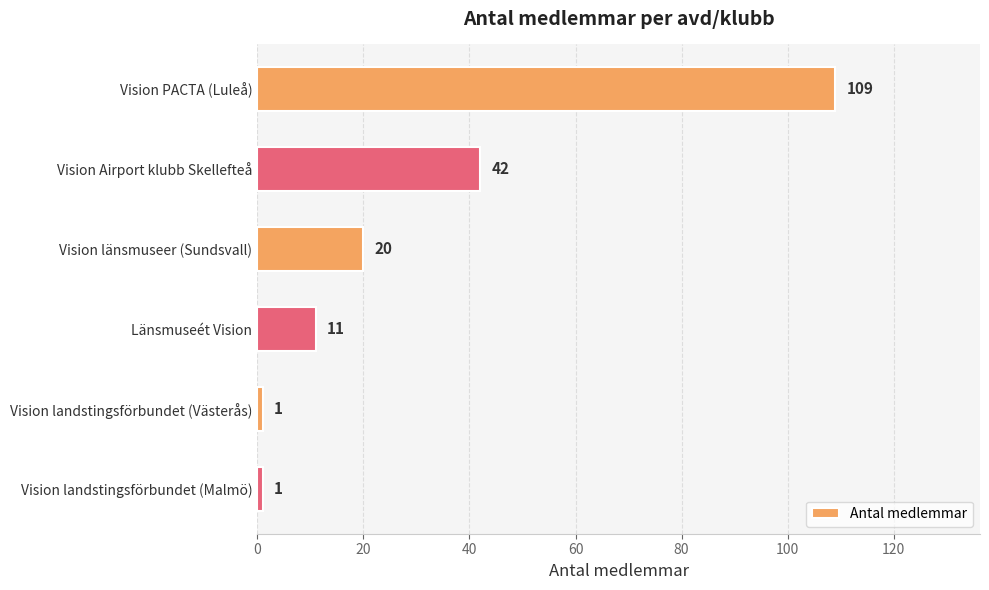

Between Länsmuseét Vision and Vision PACTA (Luleå), which is larger?

Vision PACTA (Luleå)